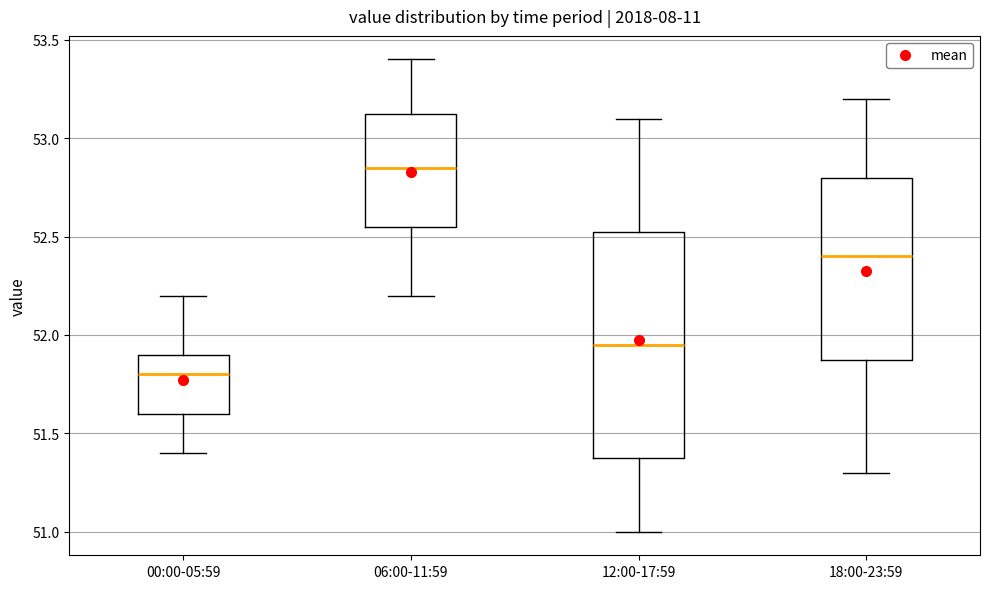

Reading left to right, read every box against the y-axis: the position of its median line, the range the box covers, and the ends of its whiskers. The values are not printed on the chart, so give them approximately, as read against the axis.

00:00-05:59: median 51.80, box 51.60 to 51.90, whiskers 51.40 to 52.20
06:00-11:59: median 52.85, box 52.55 to 53.15, whiskers 52.20 to 53.40
12:00-17:59: median 51.95, box 51.40 to 52.55, whiskers 51.00 to 53.10
18:00-23:59: median 52.40, box 51.90 to 52.80, whiskers 51.30 to 53.20